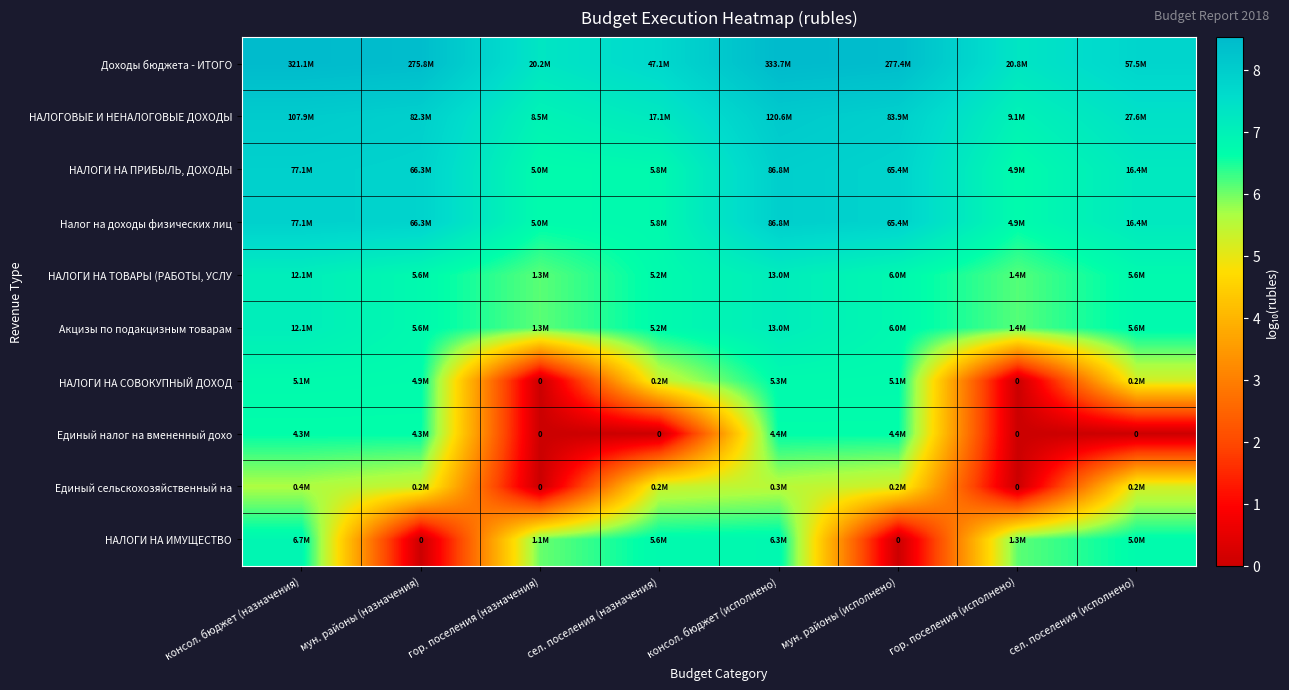

At how many categories does at least one series exceed 5?

8